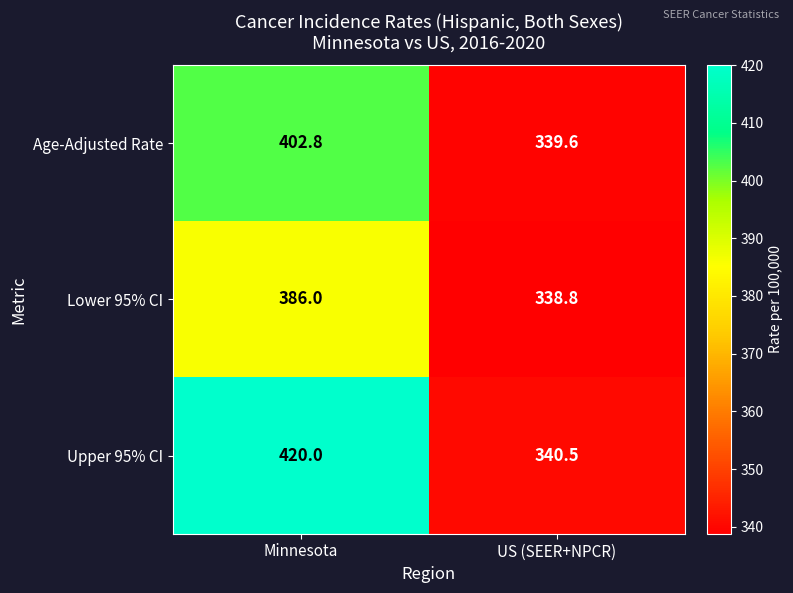

Count the number of categories in the chart.

2